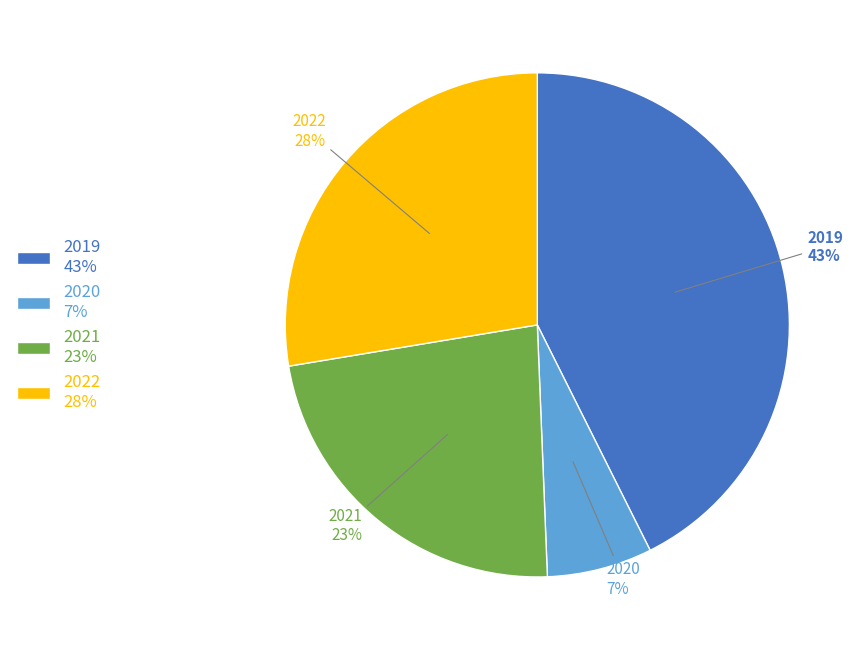

The 2020 slice represents 7% of the pie. True or false?

True